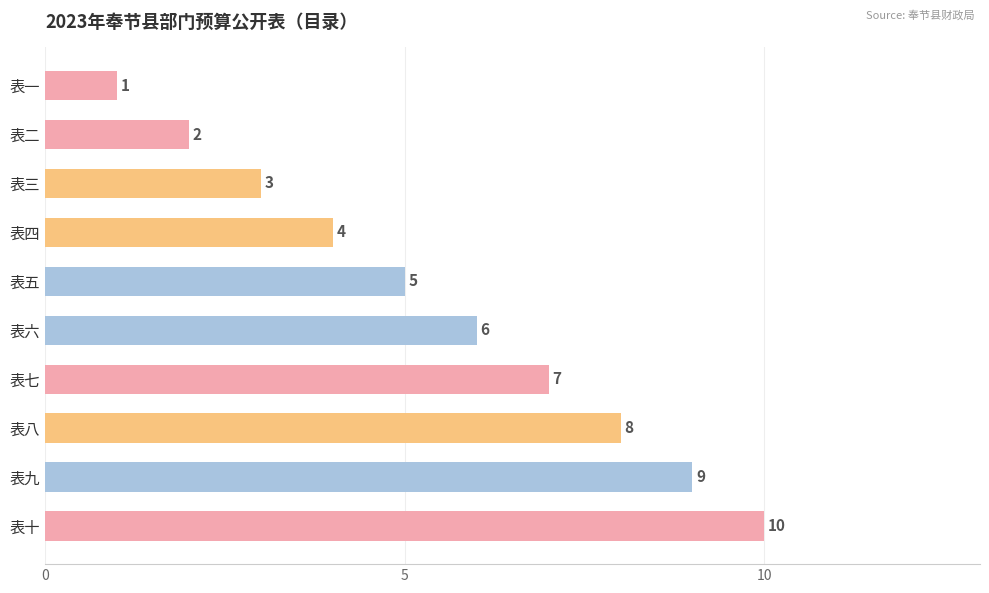

What is the sum of all values?

55